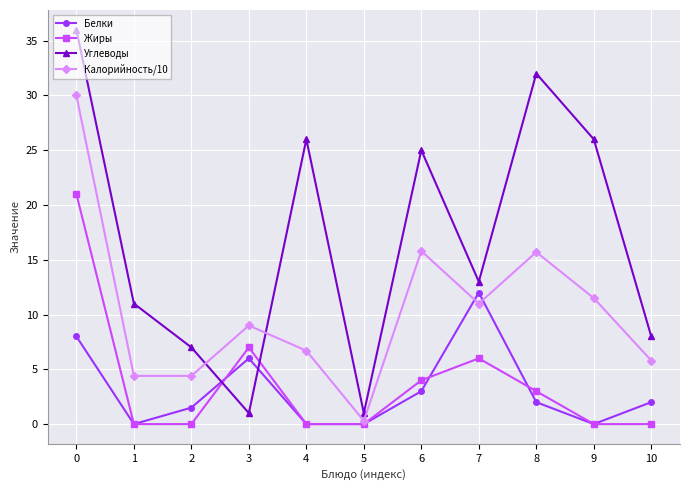

What is the difference between the maximum and minimum values in the Белки series?

12.0